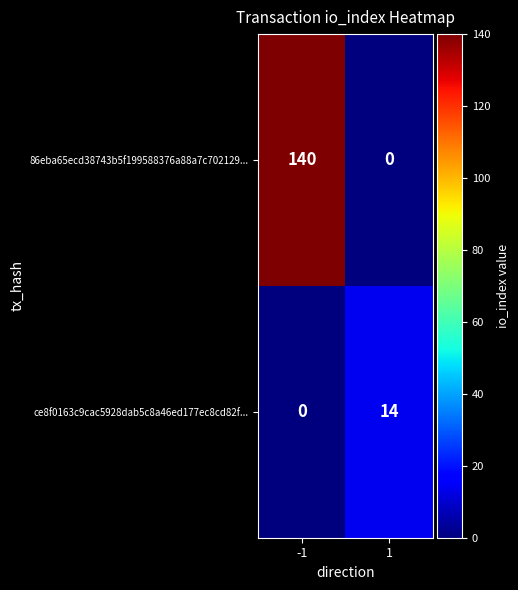

What is the difference between the maximum and minimum values in the ce8f0163c9cac5928dab5c8a46ed177ec8cd82f... series?

14